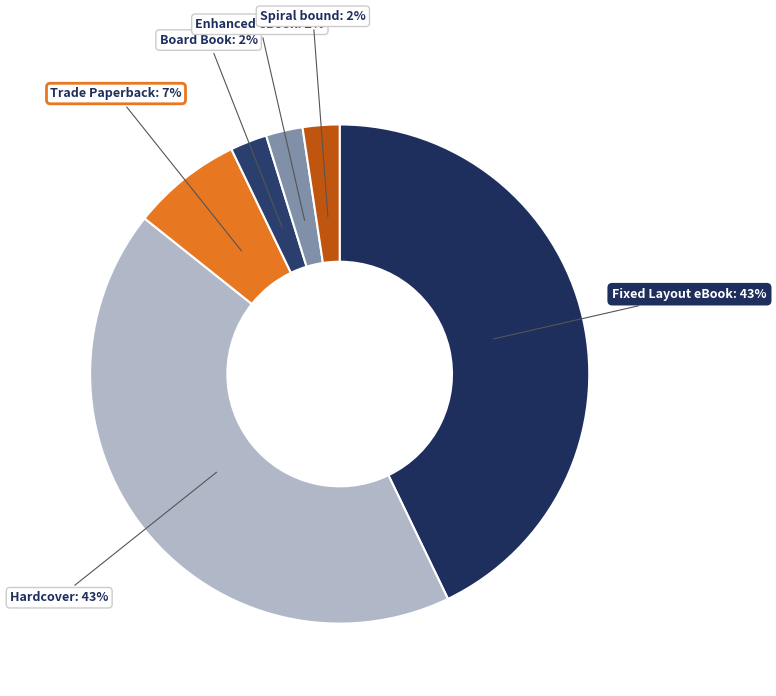

The Enhanced eBook slice represents 2% of the pie. True or false?

True